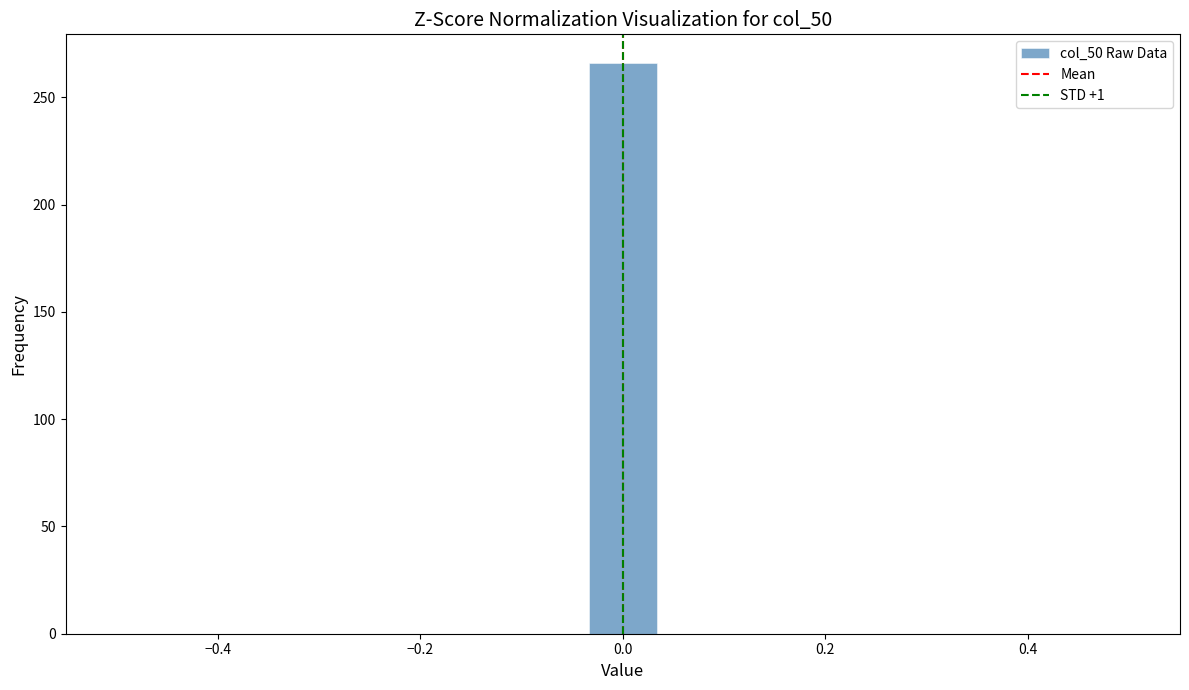

Read against the x-axis, roughly where is the centre of the tallest bar?

0.00